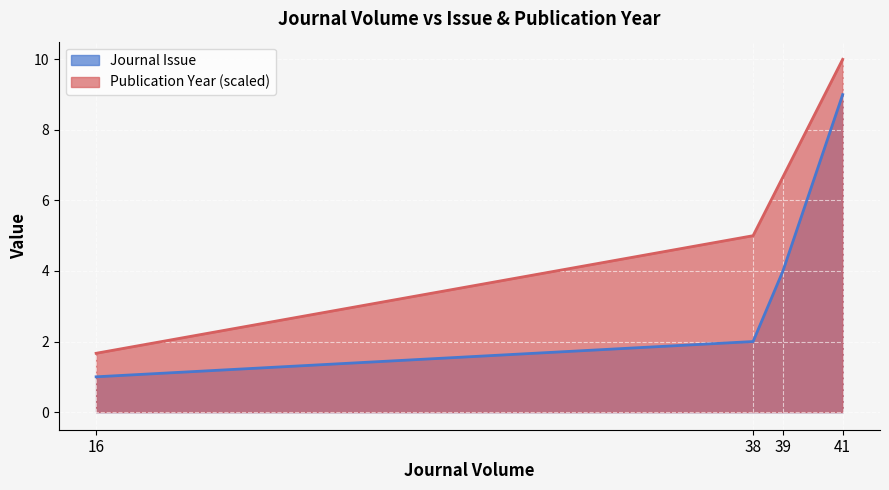

Count the number of categories in the chart.

4